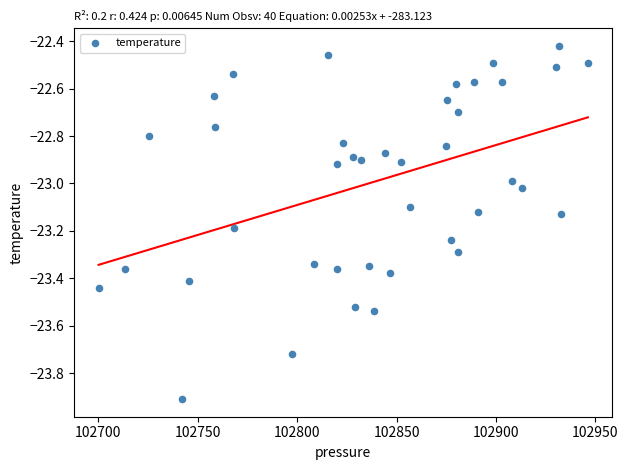

What is the range of X values (max minus min)?

246.1